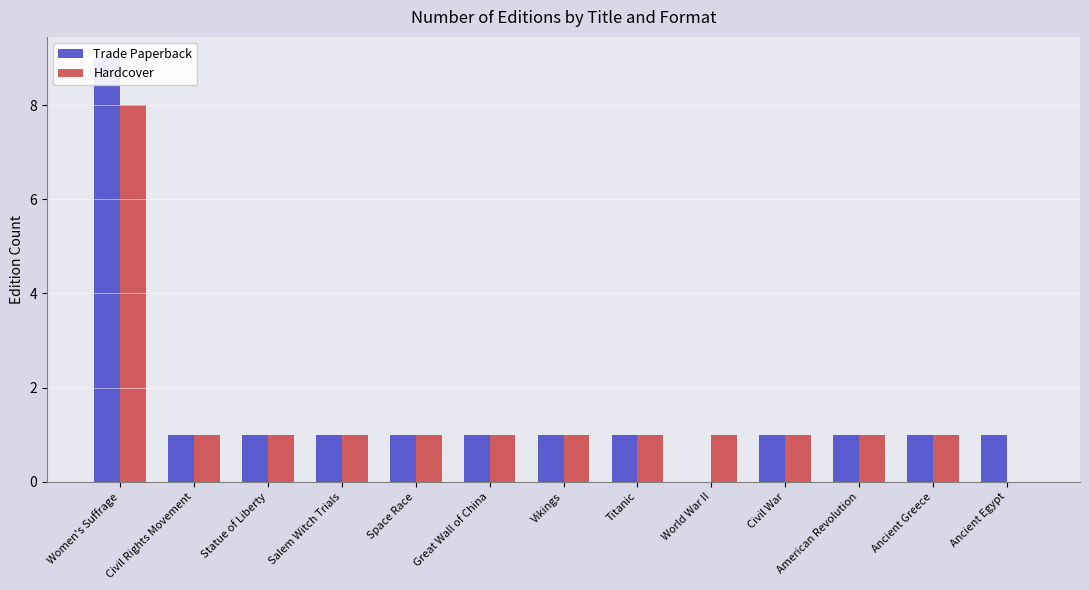

Count the Trade Paperback values in the range 1 to 2.

11